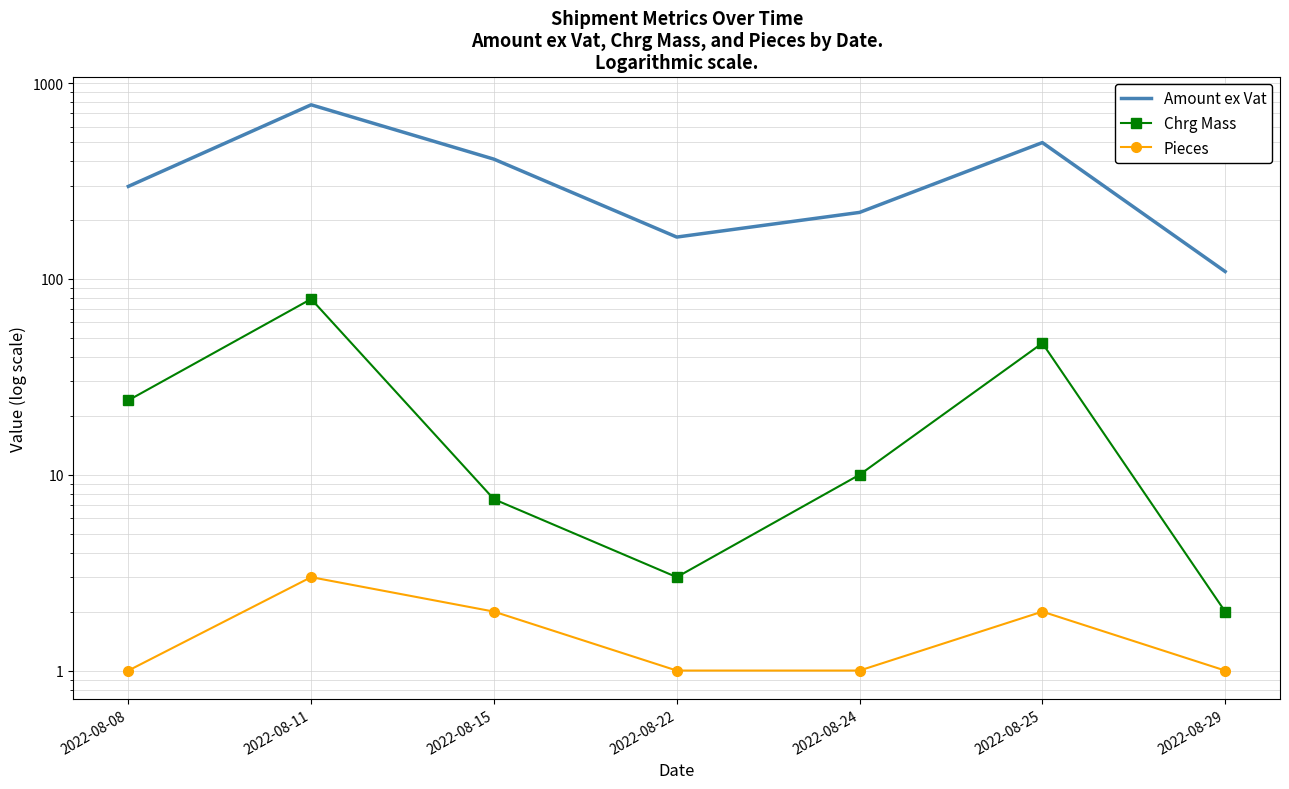

What is the spread (max minus min) of values at 2022-08-29?

108.1